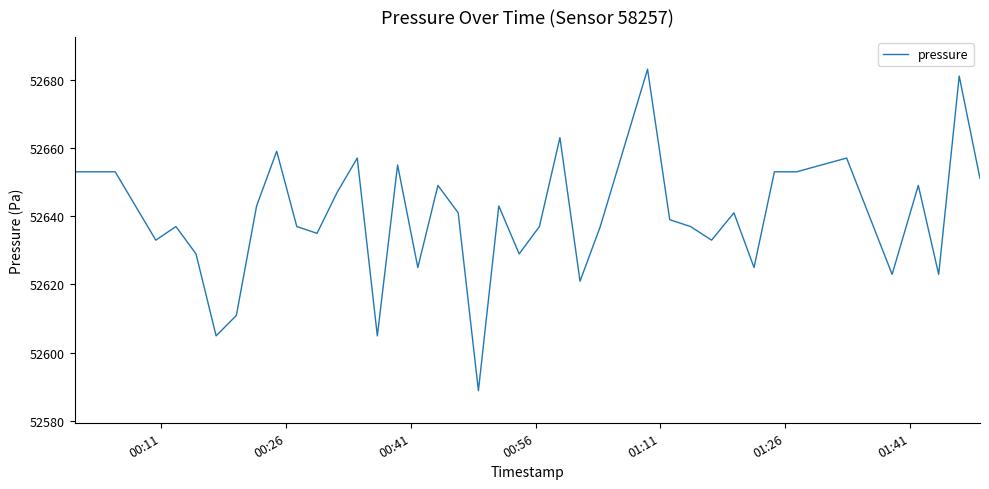

What is the maximum value shown in the chart?

52683.2